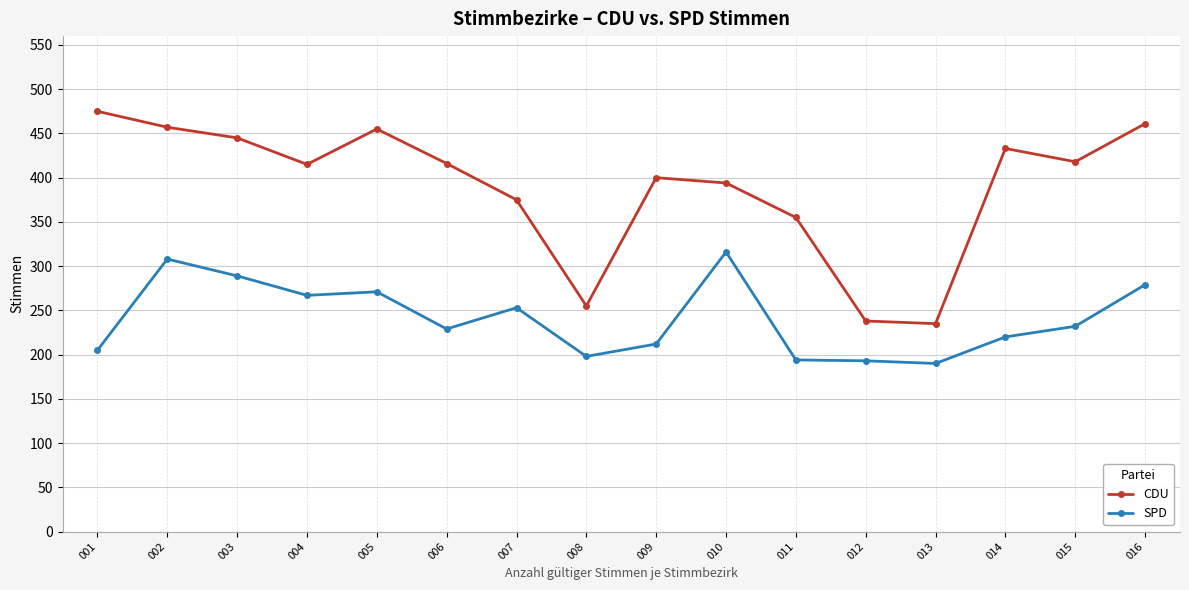

At which category does CDU reach its first local peak?

005